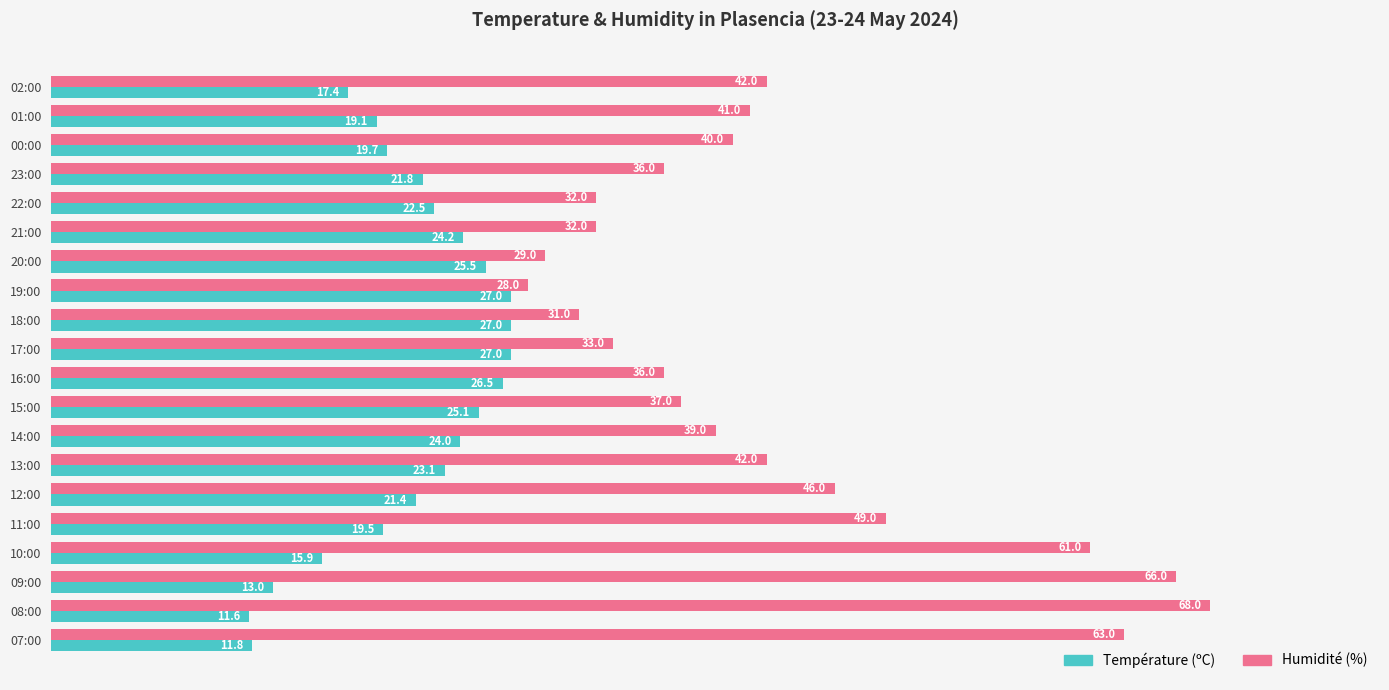

At how many categories does at least one series exceed 14?

20